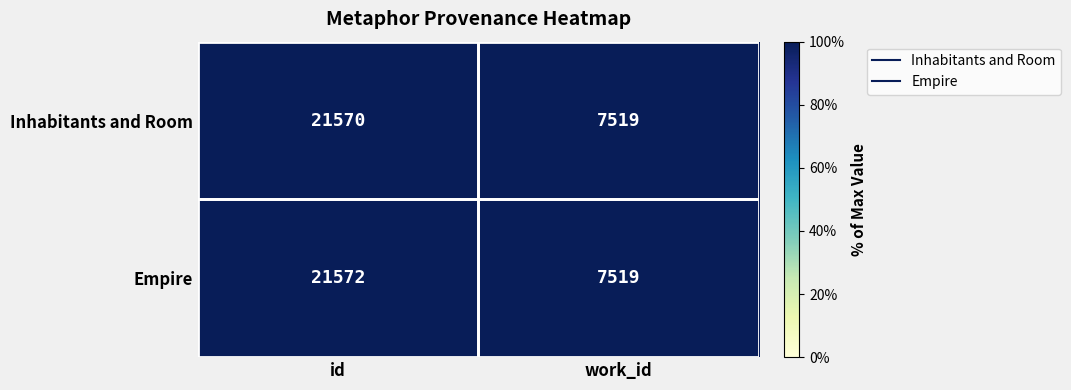

What is the total value across all series at id?

43142